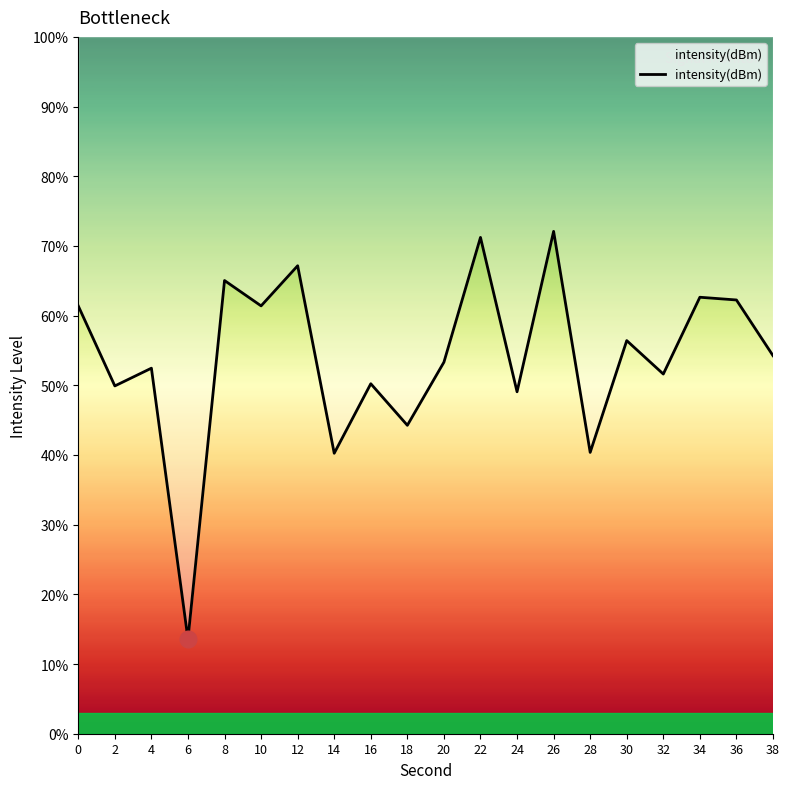

What is the difference between the values at 30 and 12?

10.7